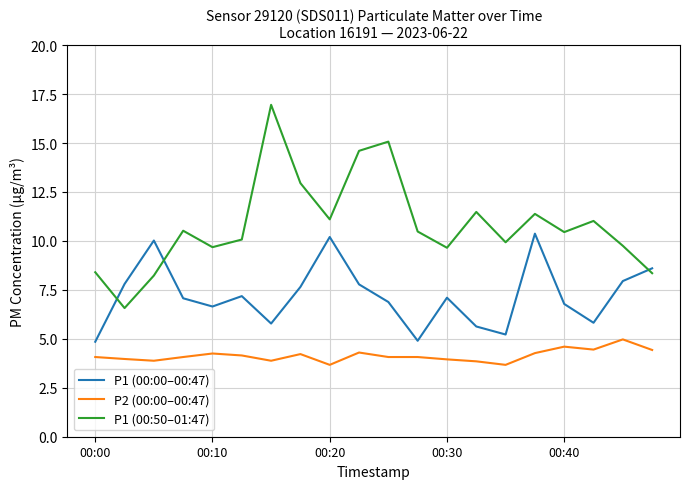

True or false: P2 (00:00–00:47) and P1 (00:50–01:47) cross at least once.

False